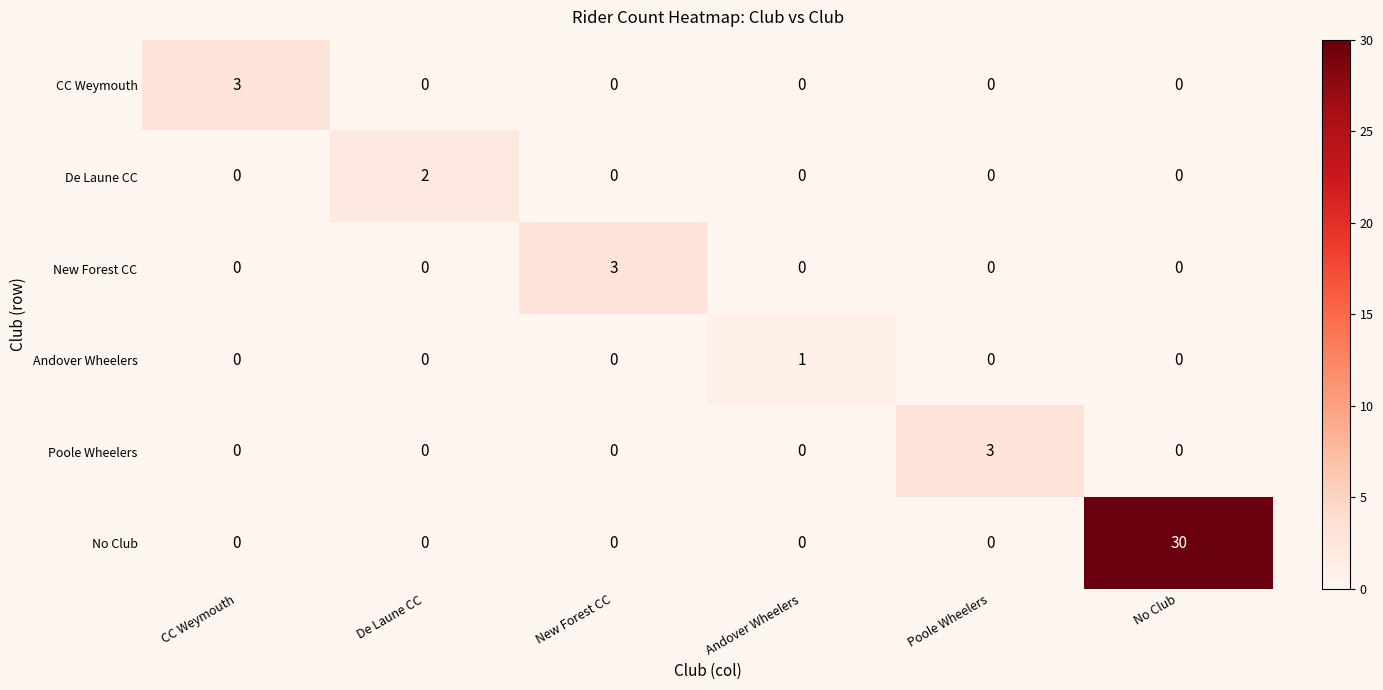

How many categories are shown in the chart?

6